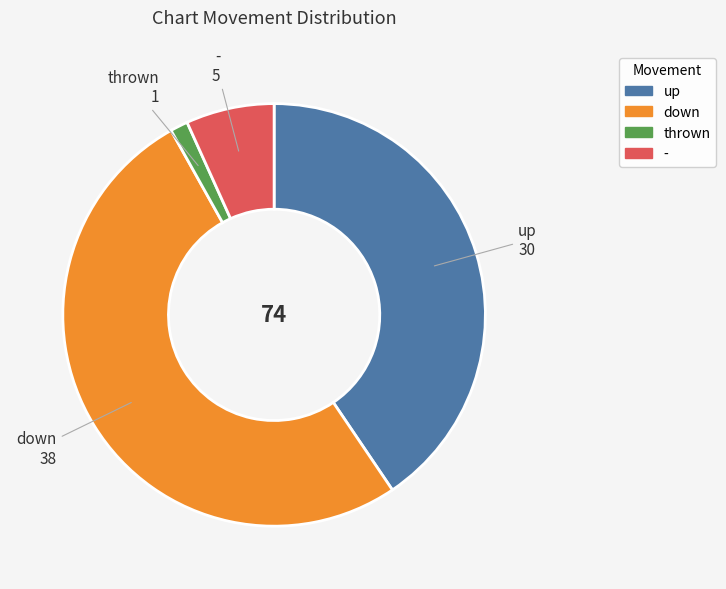

Rank the categories by value from lowest to highest.

thrown, -, up, down